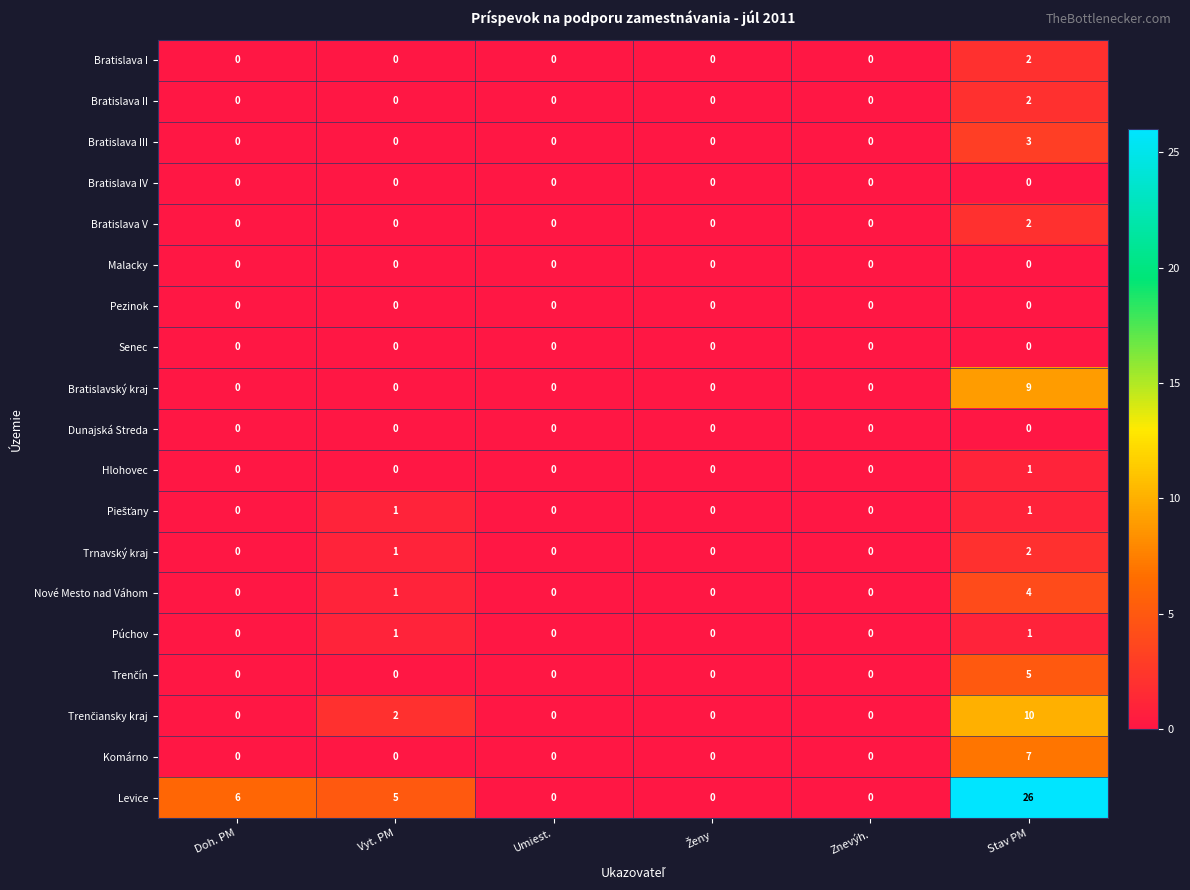

True or false: Komárno has a value of -4 at Umiest..

False